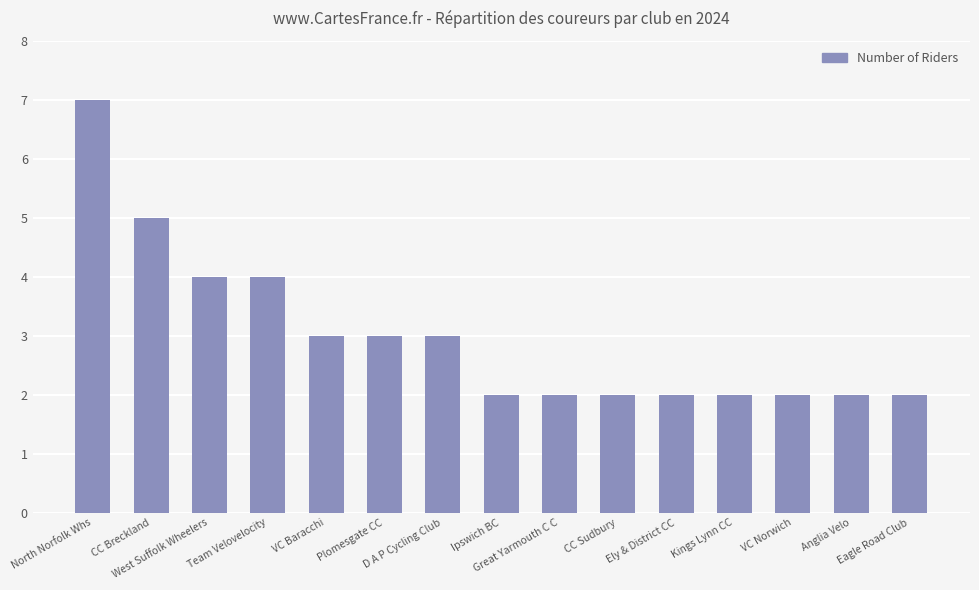

How many bars are there in total?

15